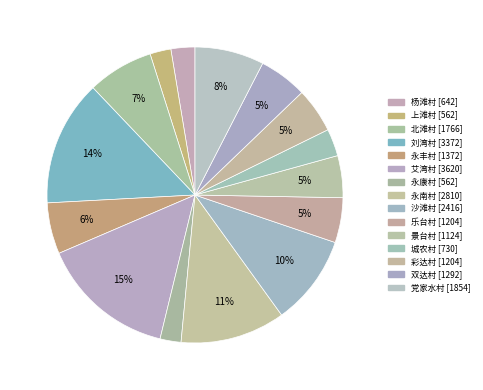

How many slices are in this pie chart?

15